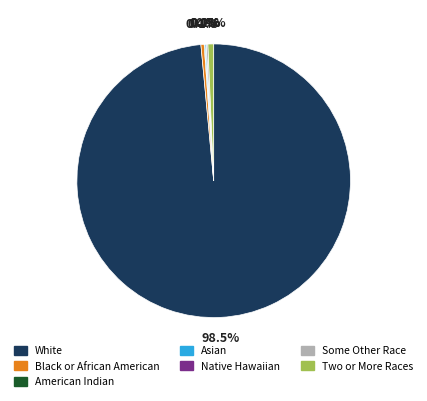

How many slices are in this pie chart?

7